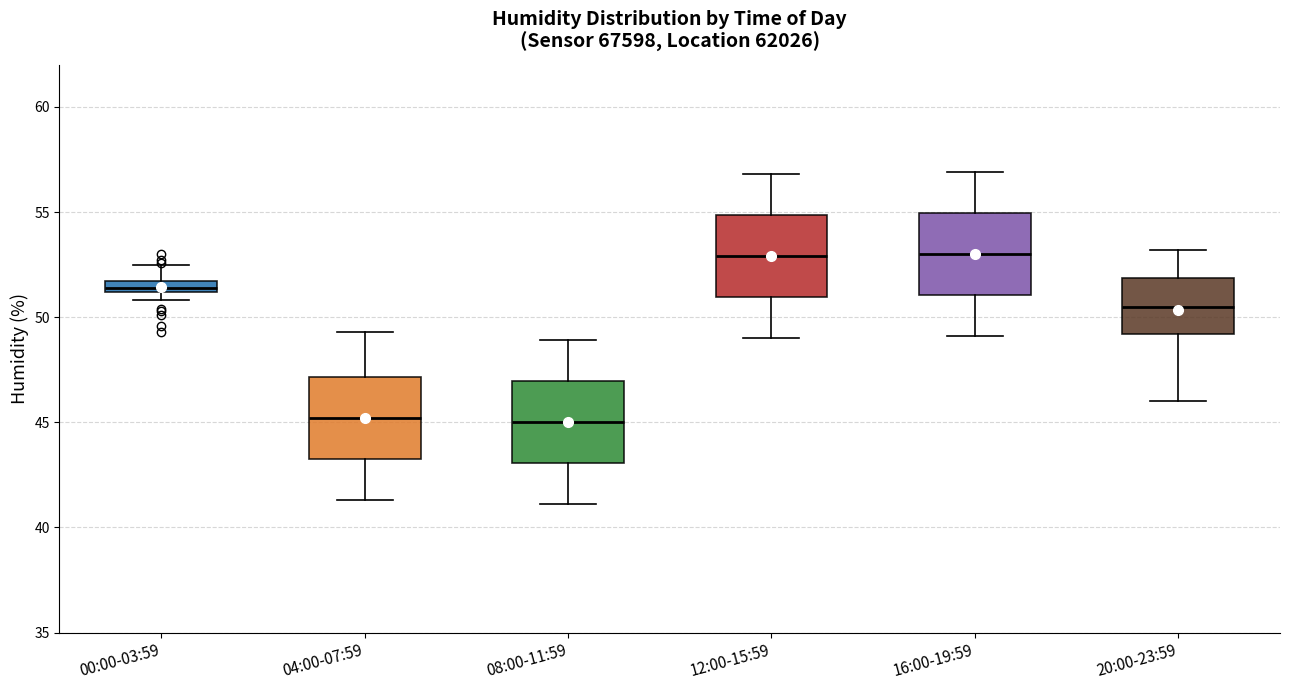

Where does the lower whisker of the box for 12:00-15:59 end on the y-axis? The values are not printed on the chart, so give them approximately, as read against the axis.

49.0